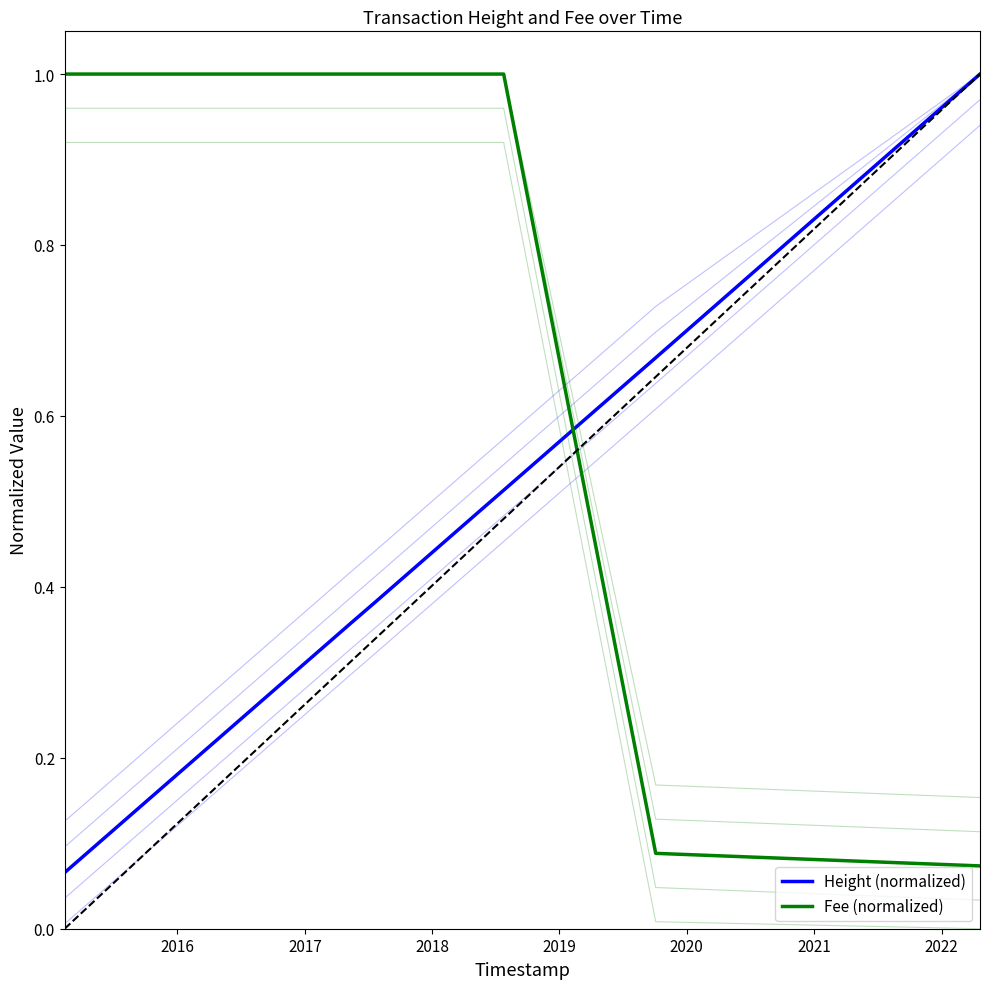

Between 2017 and 2018, which series saw the biggest shift?

Height (normalized)